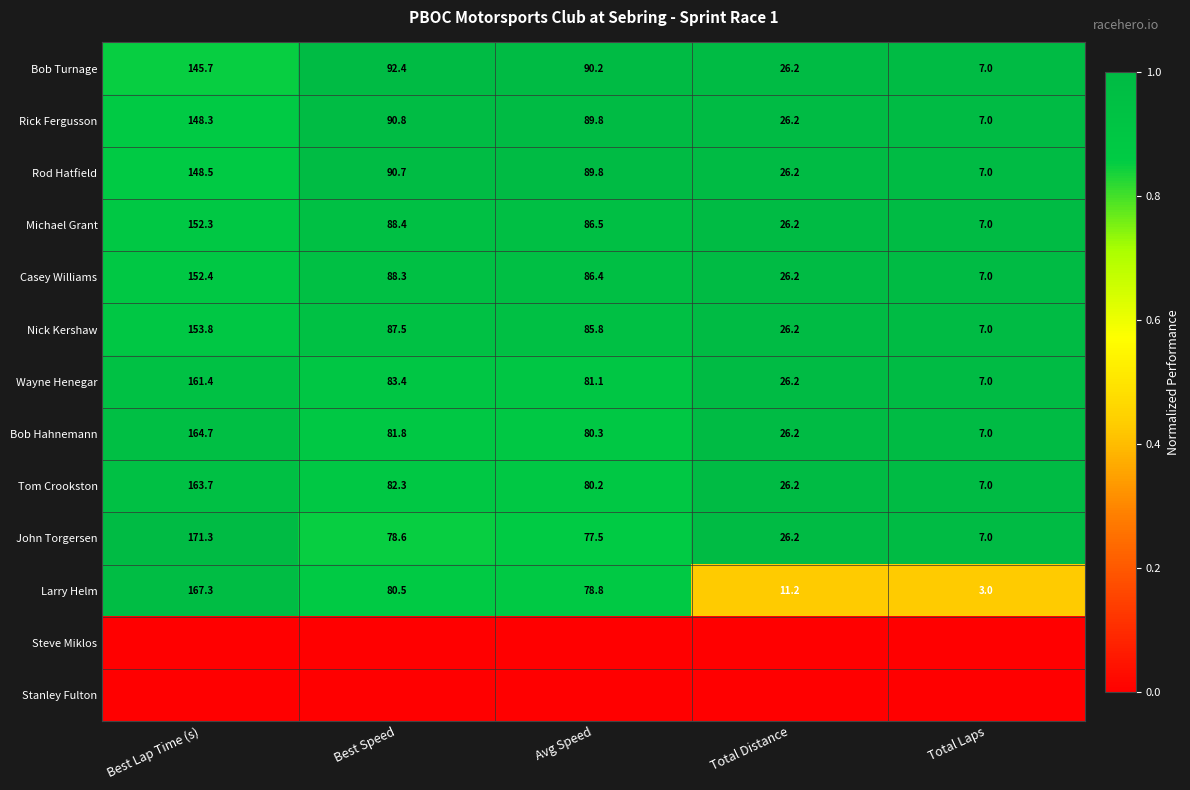

What is the minimum value for Rod Hatfield?

7.0